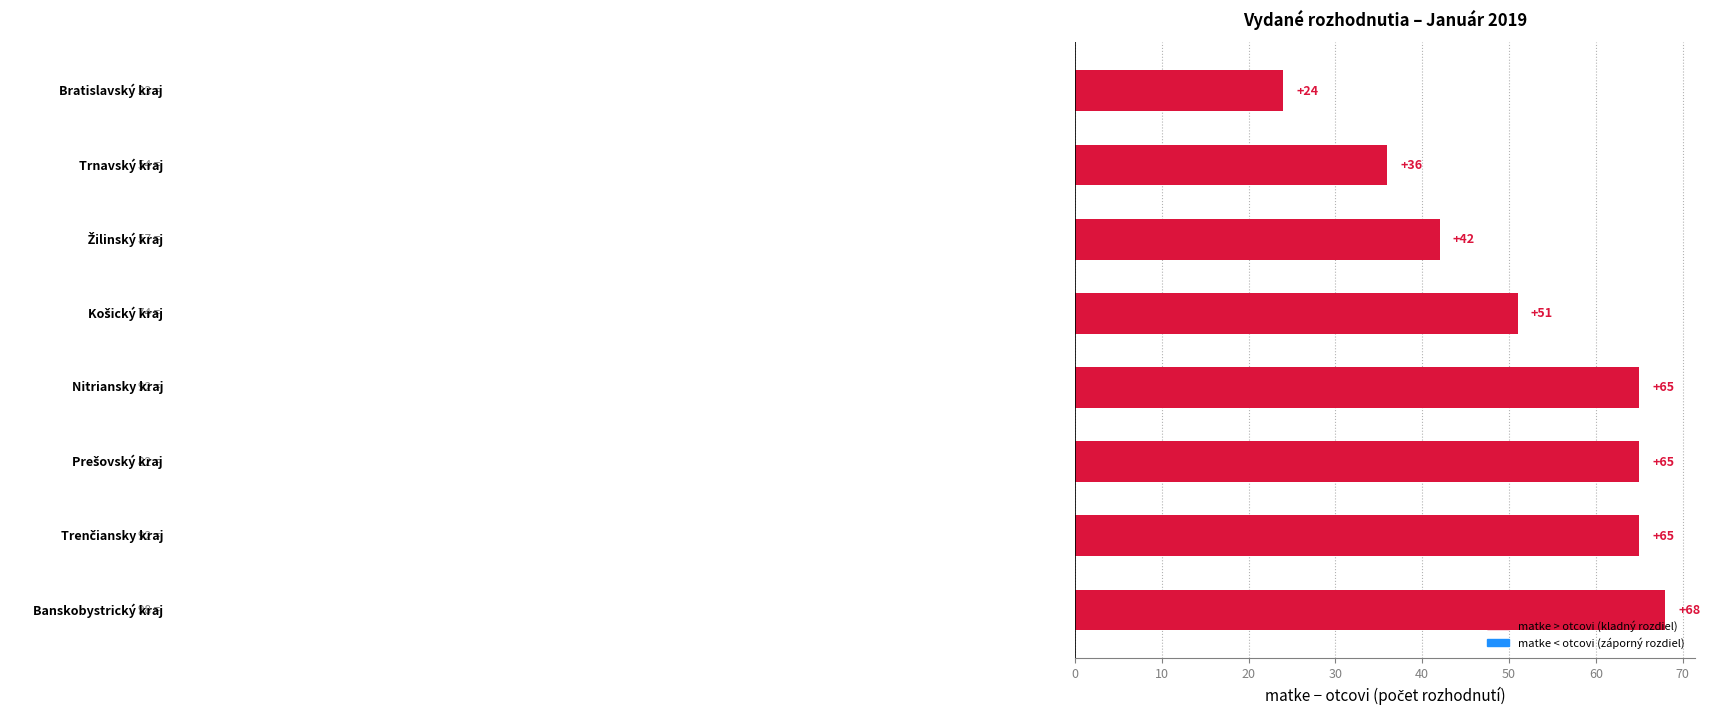

What is the difference between the second highest and minimum values?

41